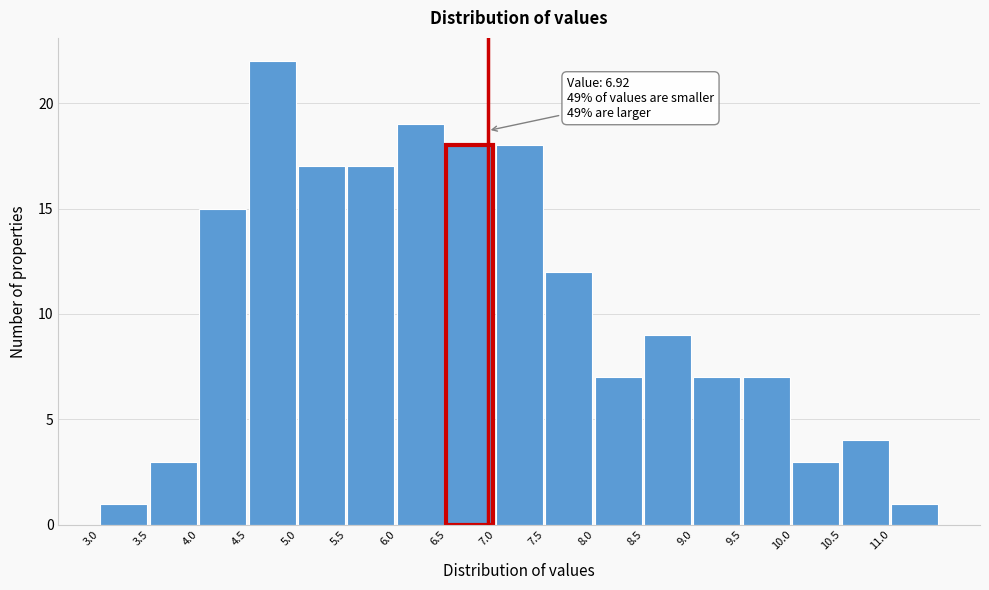

Over which range of the x-axis is the bar tallest?

4.5 to 5.0